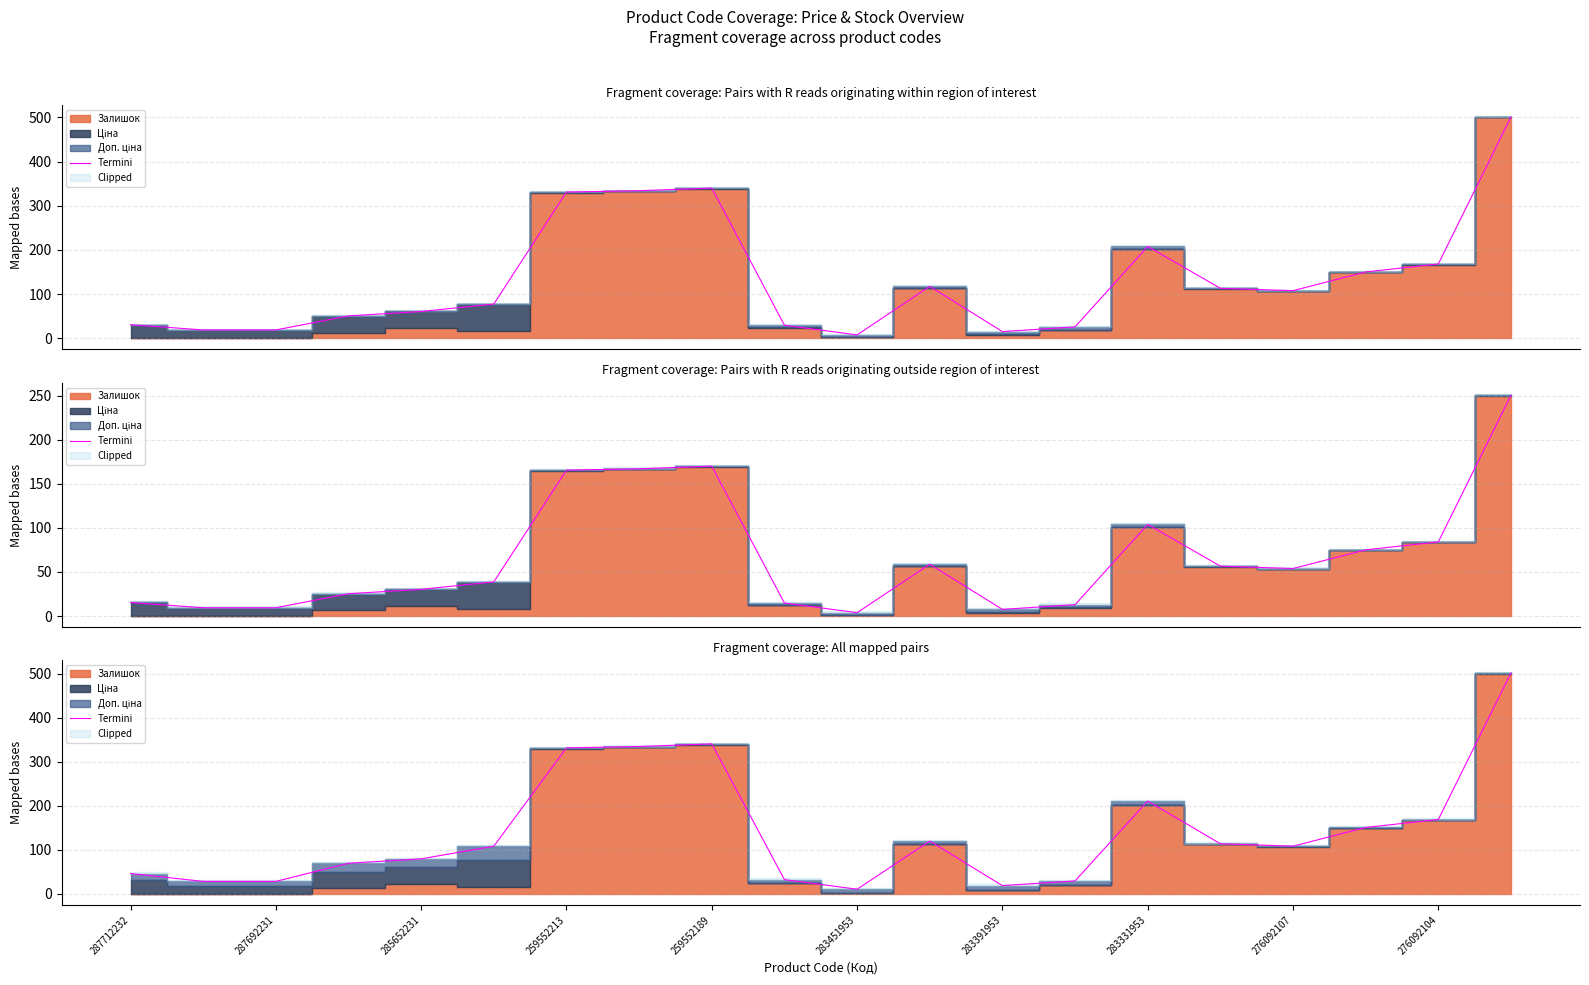

Where is the data nearest to the value 256?

283331953